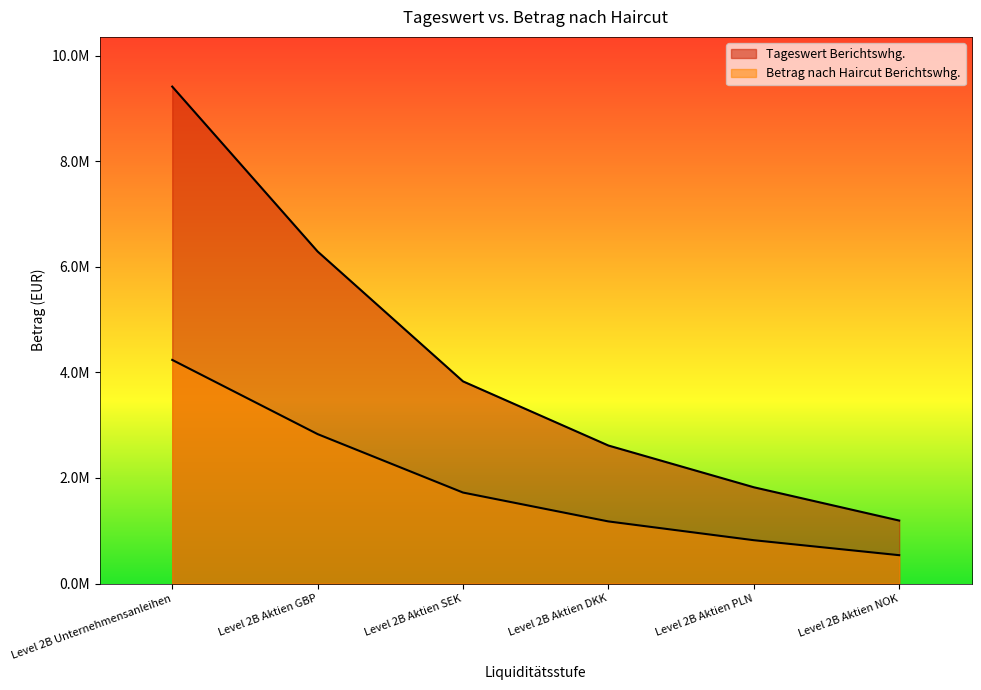

At which label does Tageswert Berichtswhg. first exceed 3831101?

Level 2B Unternehmensanleihen